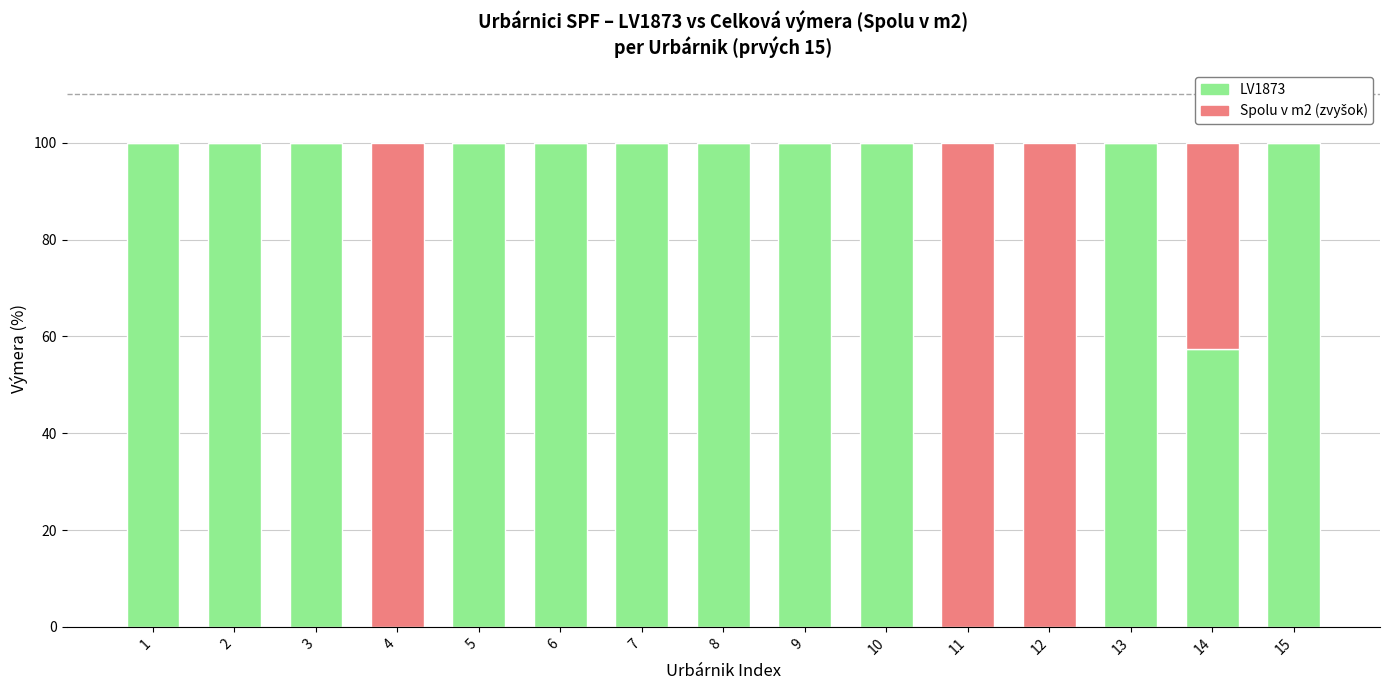

What is the highest value of the LV1873 series?

100.0